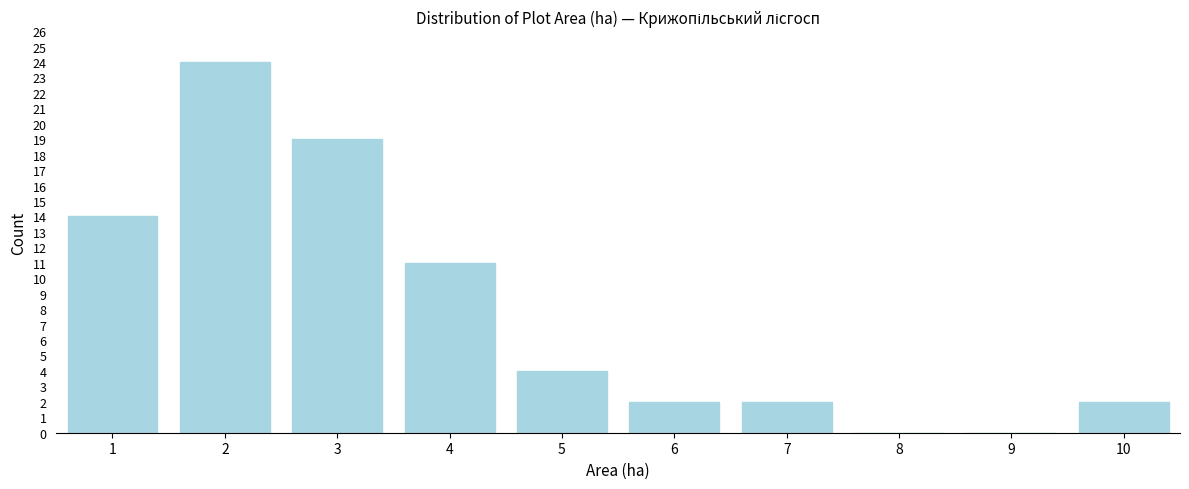

Reading left to right, list all the values displayed in this chart.

1=14	2=24	3=19	4=11	5=4	6=2	7=2	8=0	9=0	10=2